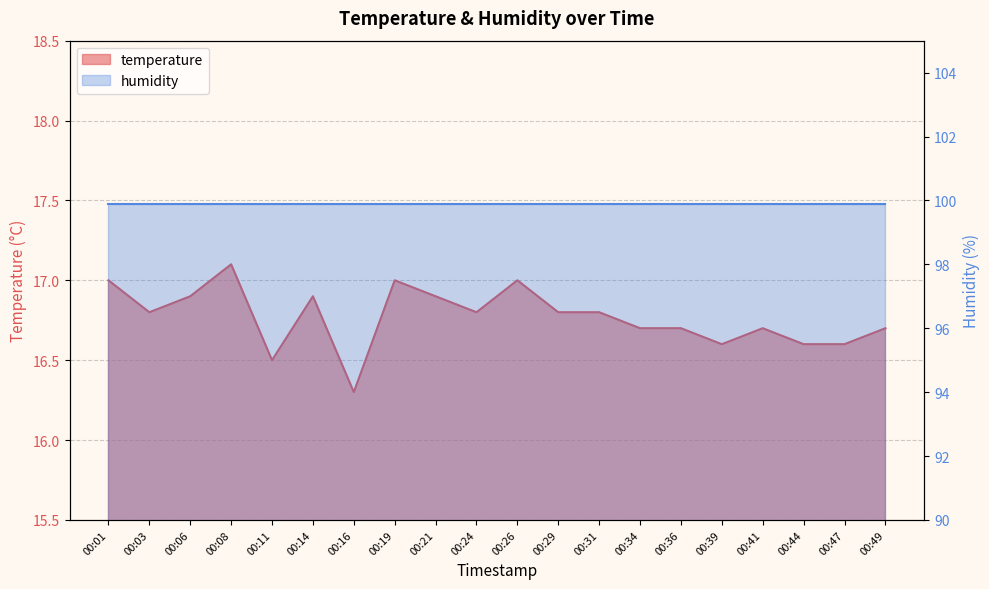

What is the difference between the maximum and minimum values?

0.8